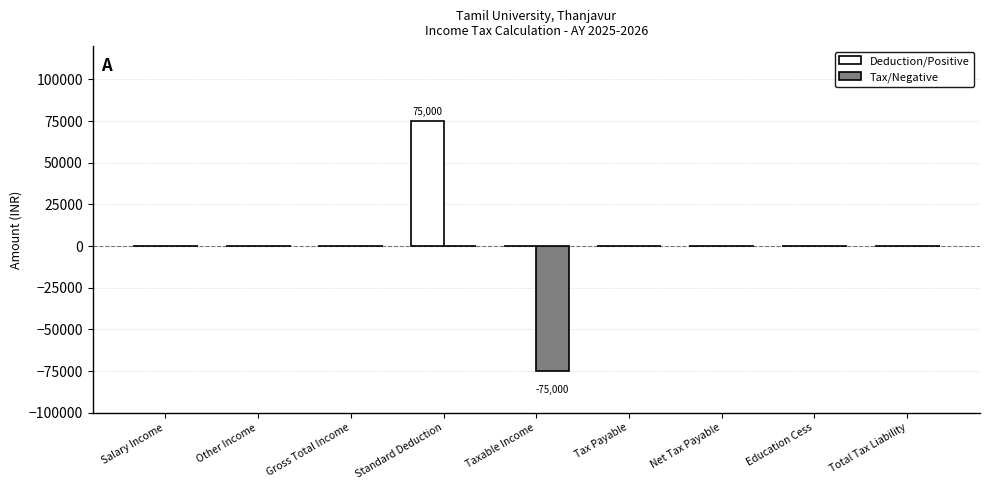

The Deduction/Positive series shows 0 at Taxable Income. True or false?

True